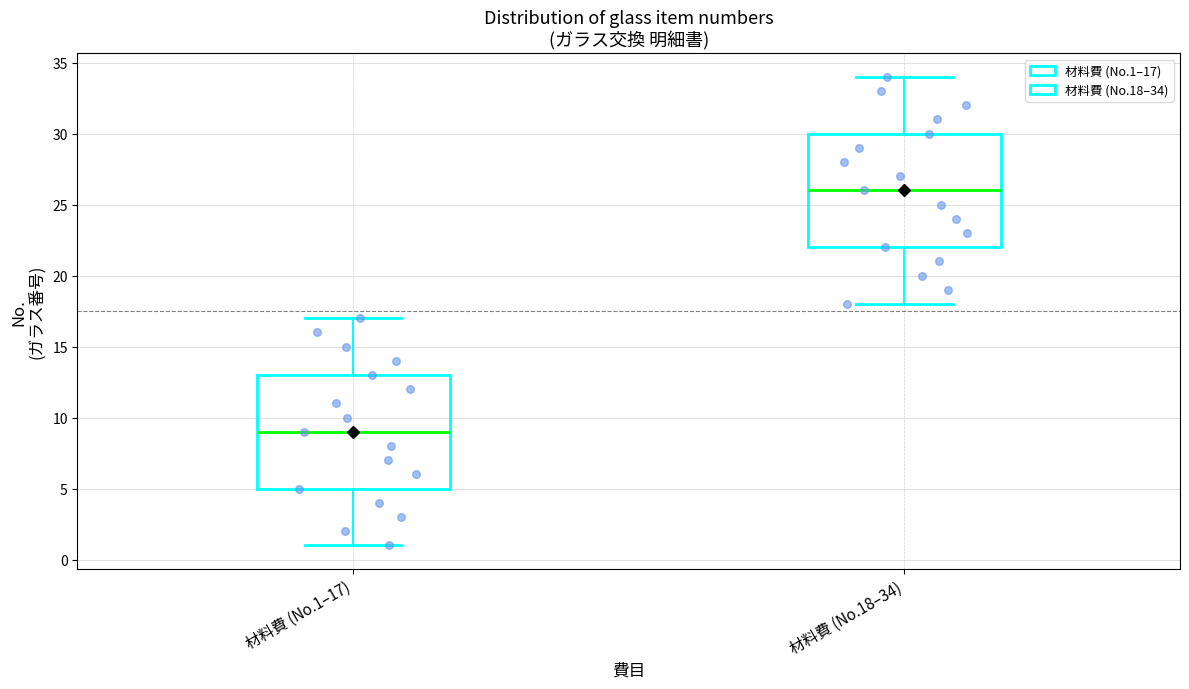

Reading left to right, transcribe this box plot: for each box, give where its median line is, the range the box spans, and where its two whiskers end, as read against the y-axis. The values are not printed on the chart, so give them approximately, as read against the axis.

材料費 (No.1–17): median 9, box 5 to 13, whiskers 1 to 17
材料費 (No.18–34): median 26, box 22 to 30, whiskers 18 to 34